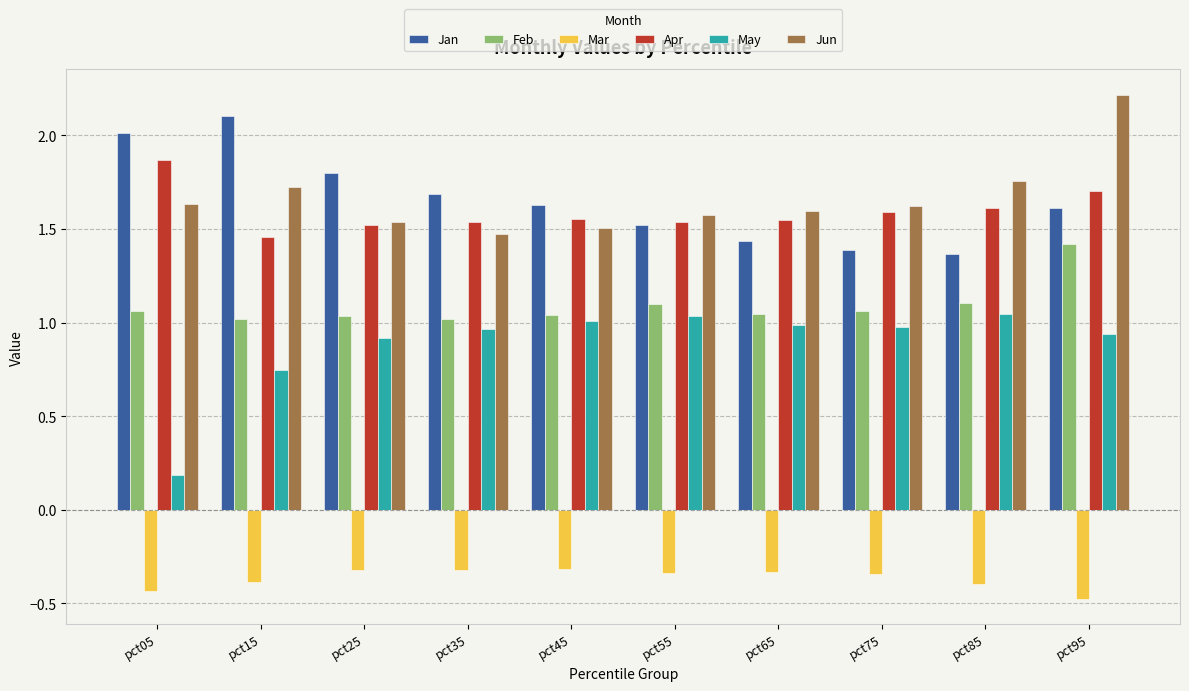

What is the difference between the Jun values at pct95 and pct05?

0.6